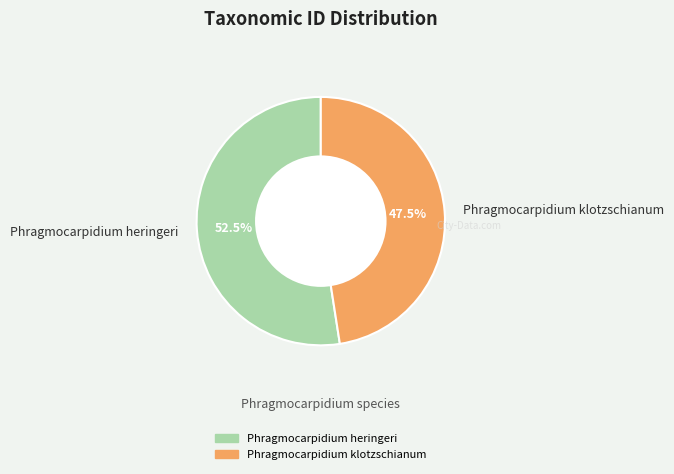

How much of the chart is everything except Phragmocarpidium klotzschianum?

52.5%